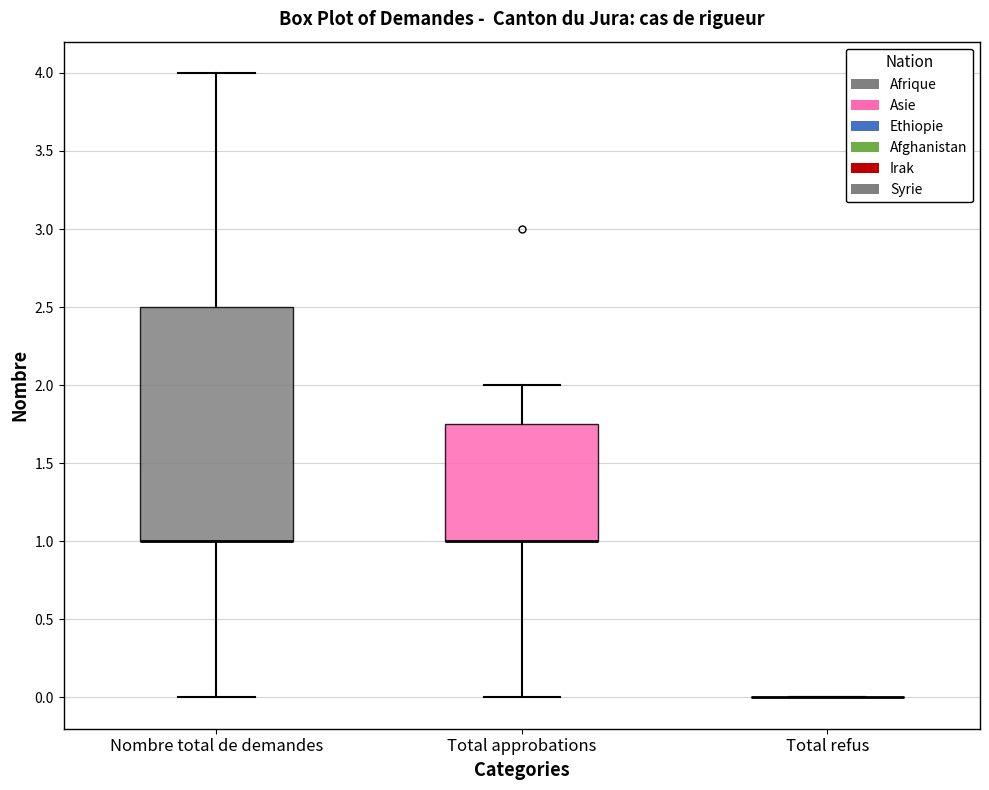

Reading left to right, transcribe this box plot: for each box, give where its median line is, the range the box spans, and where its two whiskers end, as read against the y-axis. The values are not printed on the chart, so give them approximately, as read against the axis.

Nombre total de demandes: median 1.00 (drawn on the box's lower edge), box 1.00 to 2.50, whiskers 0.00 to 4.00
Total approbations: median 1.00 (drawn on the box's lower edge), box 1.00 to 1.75, whiskers 0.00 to 2.00
Total refus: box collapsed to a line at 0.00, whiskers 0.00 to 0.00